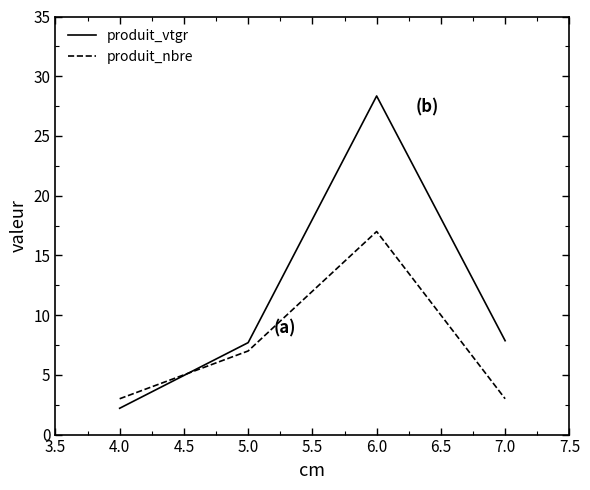

What position from the left is 4.0?

1